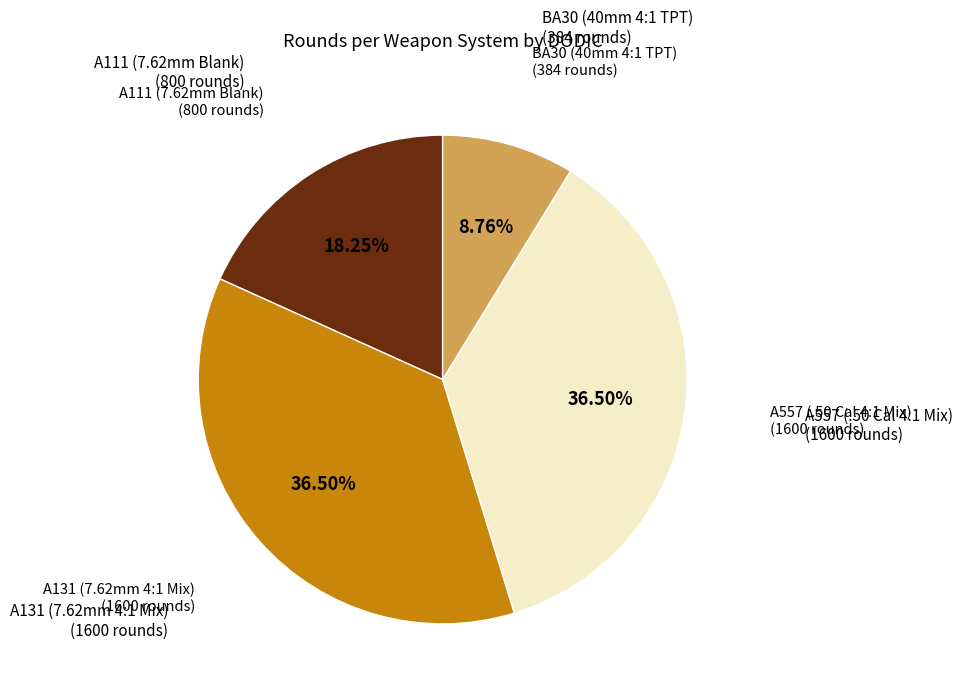

Count the number of slices in the pie.

4